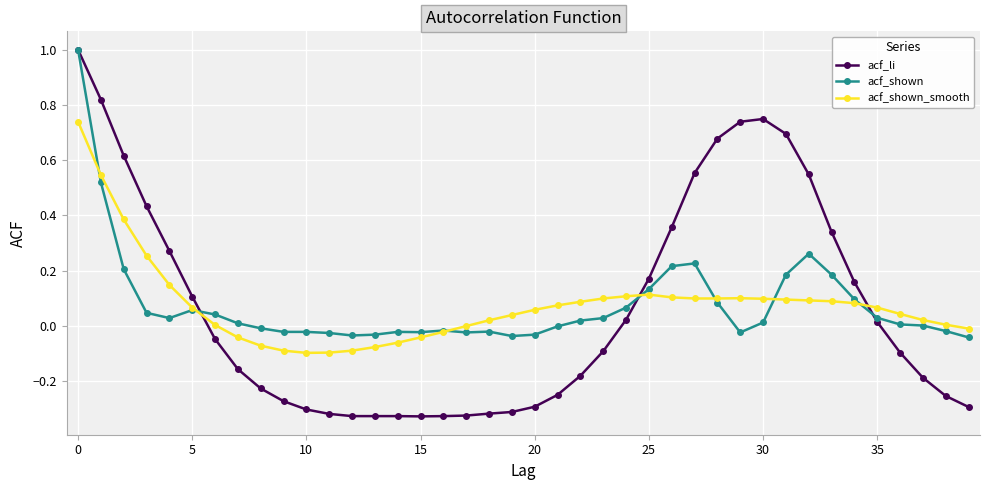

What is the greatest value displayed?

1.0